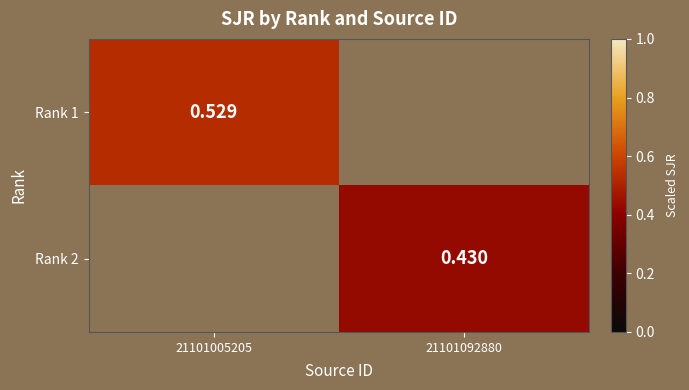

What is the minimum value for Rank 1?

0.5